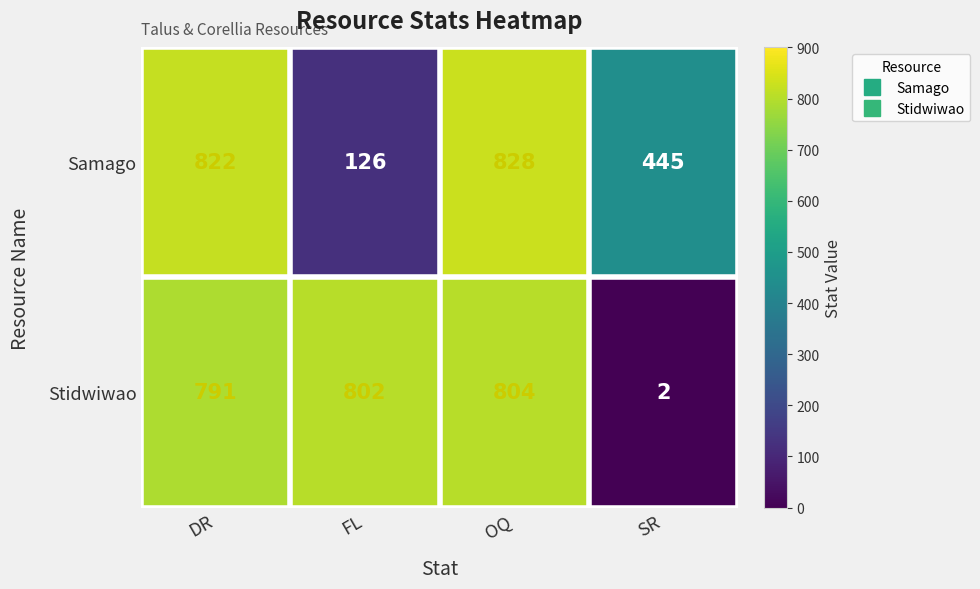

What is the sum of the Stidwiwao values at OQ and DR?

1595